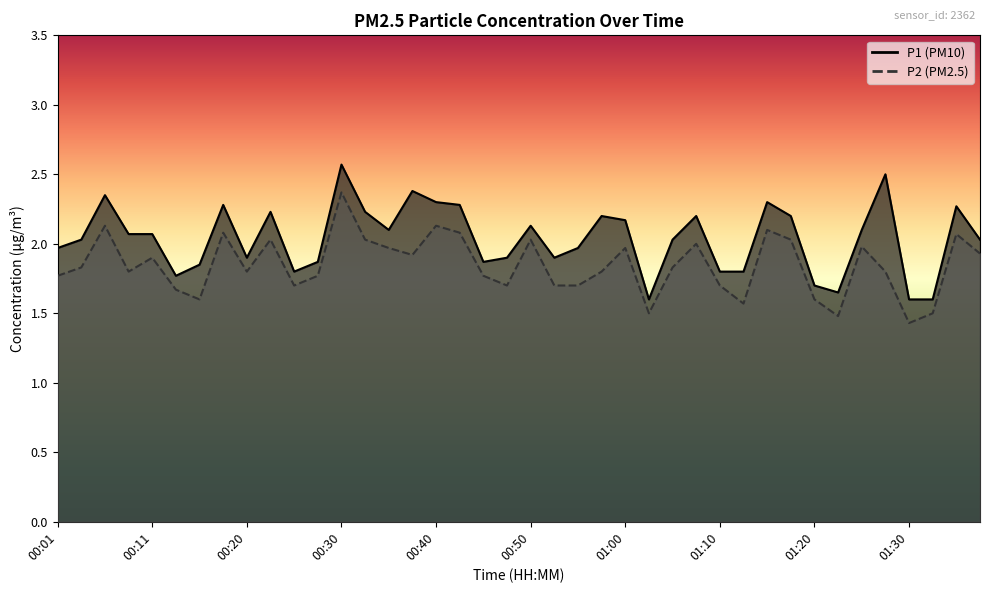

What is the value of the P1 point at the 31st from the left?

2.3